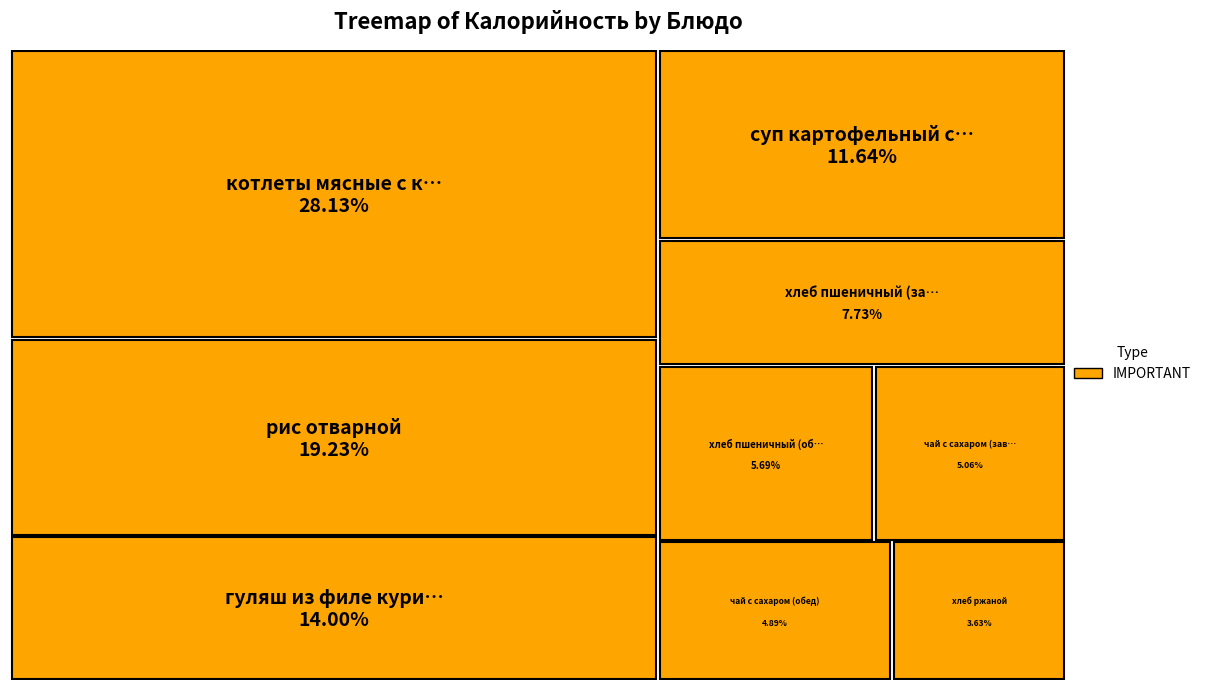

Which slice is the smallest?

хлеб ржаной